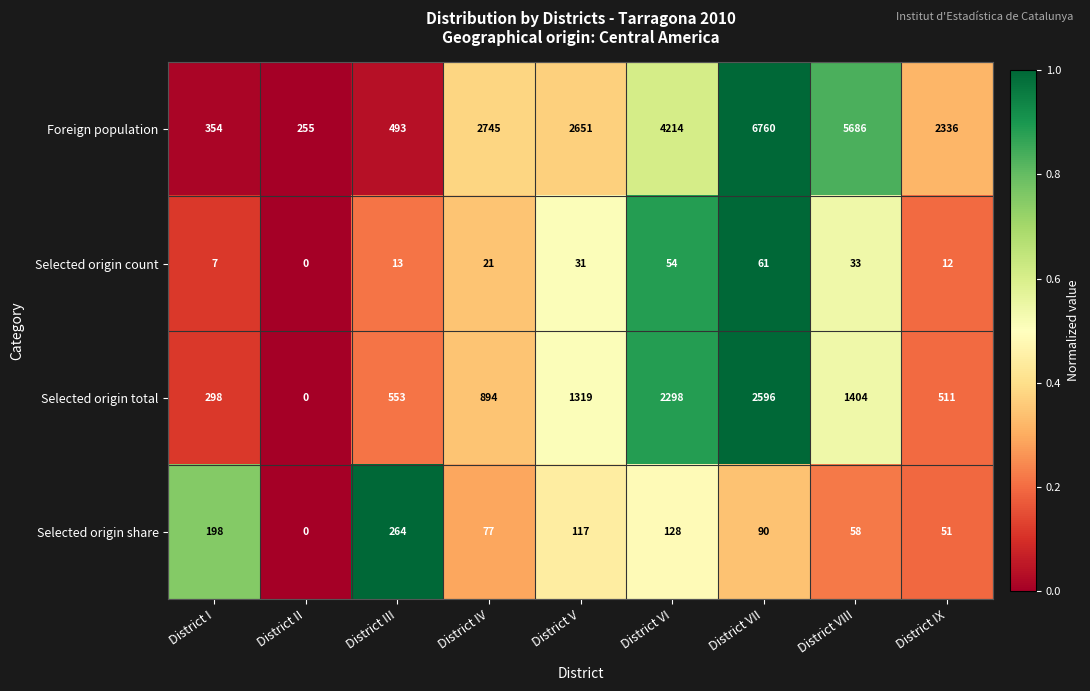

What is the total value across all series at District VII?

9507